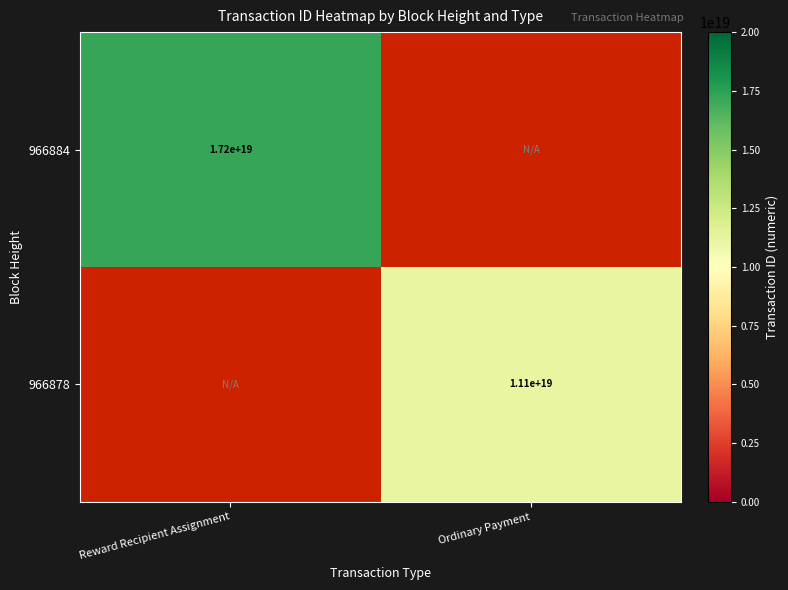

Is the value of 966884 at Reward Recipient Assignment greater than the value of 966878 at Ordinary Payment?

Yes